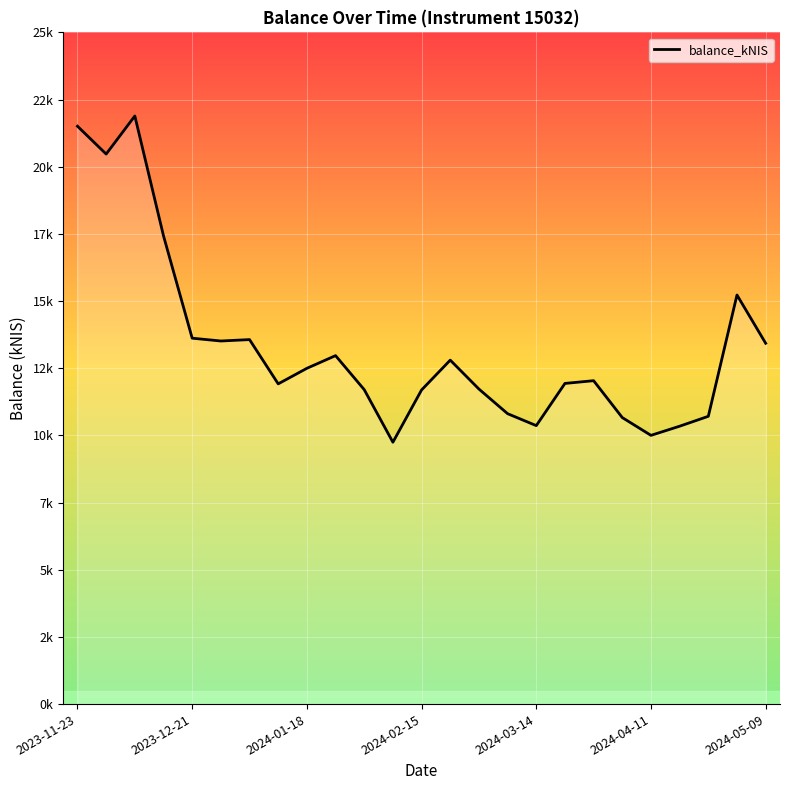

Reading left to right, what are all the values shown in this chart?

21506.8	20470.9	21888.0	17426.2	13618.0	13513.2	13565.5	11917.6	12496.8	12968.9	11702.4	9745.9	11691.4	12801.5	11725.0	10808.2	10363.8	11934.2	12036.0	10662.9	10001.7	10342.0	10710.5	15225.4	13429.0